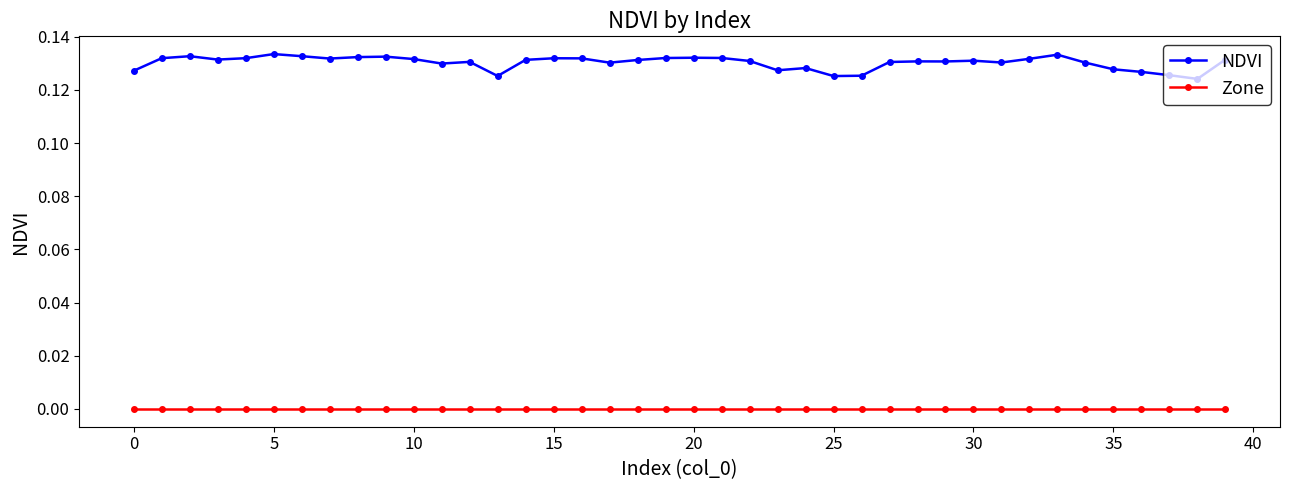

Rank the series by their average value, from highest to lowest.

NDVI, Zone